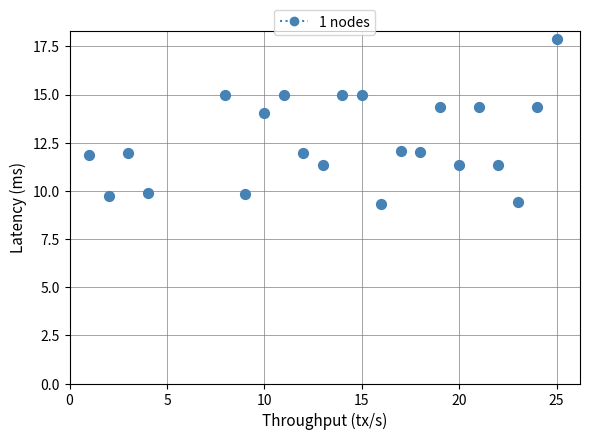

What is the range of X values (max minus min)?

24.0